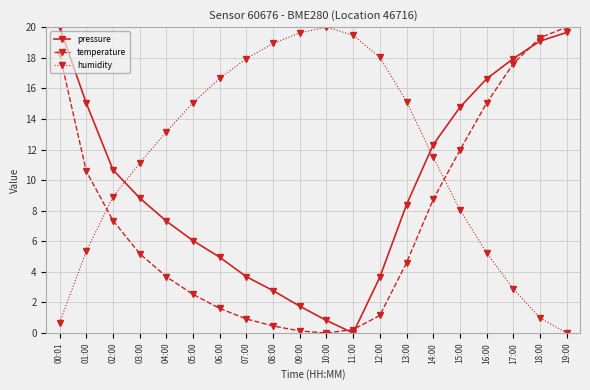

How many times do temperature and pressure cross each other?

3